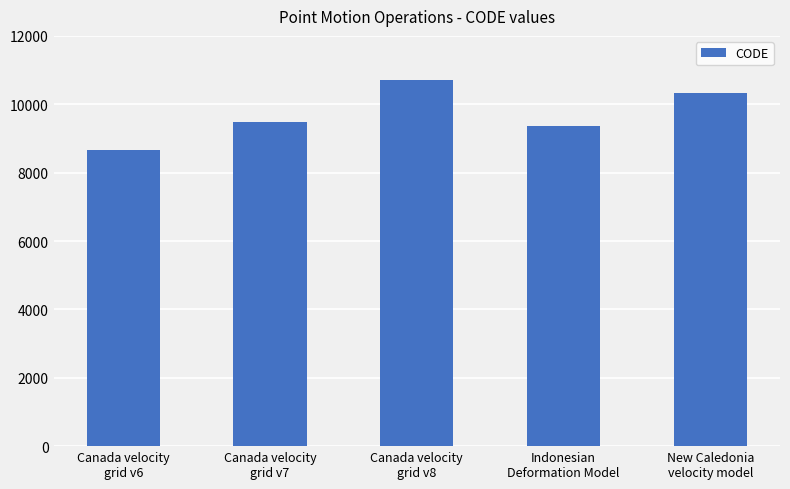

What is the smallest value displayed?

8676